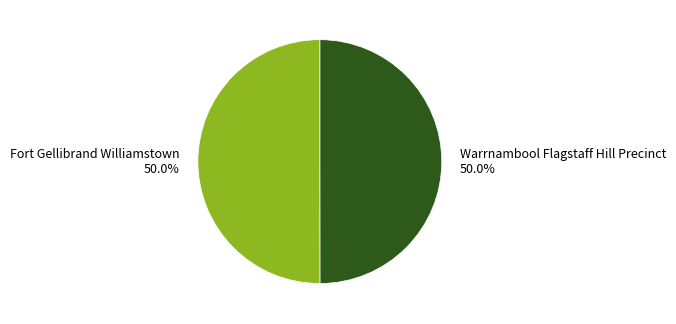

The Warrnambool Flagstaff Hill Precinct slice represents 50% of the pie. True or false?

True